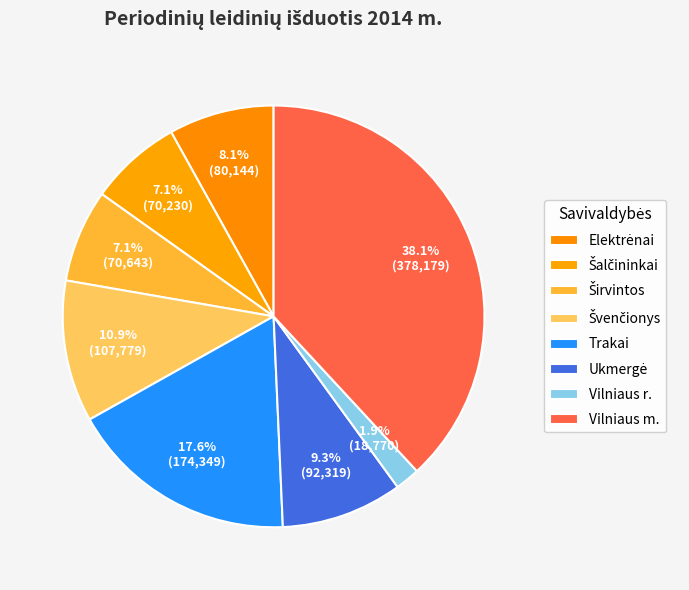

How many slices are in this pie chart?

8